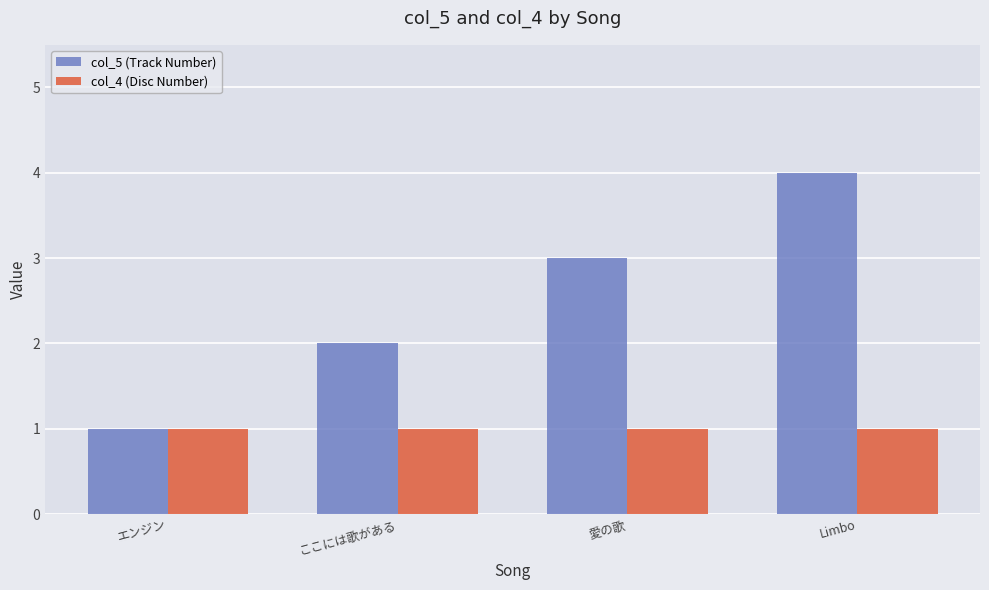

Which series changed the most between ここには歌がある and 愛の歌?

col_5 (Track Number)